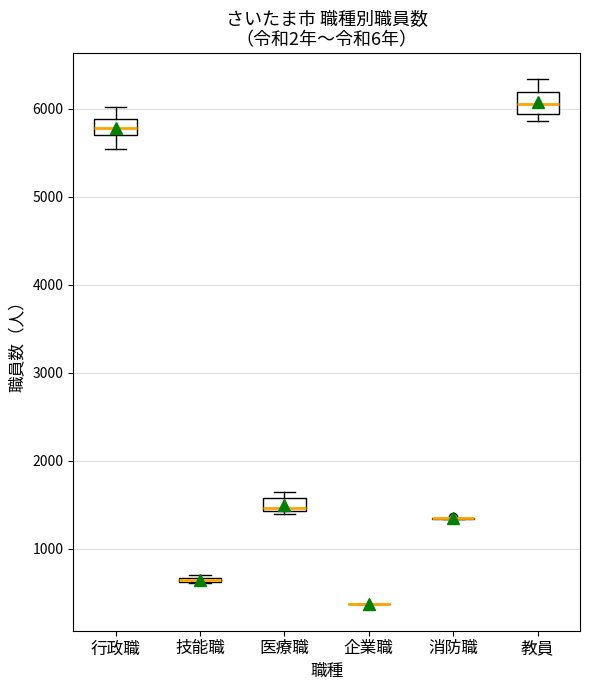

Where is the lower edge of the box for 技能職 on the y-axis? The values are not printed on the chart, so give them approximately, as read against the axis.

600